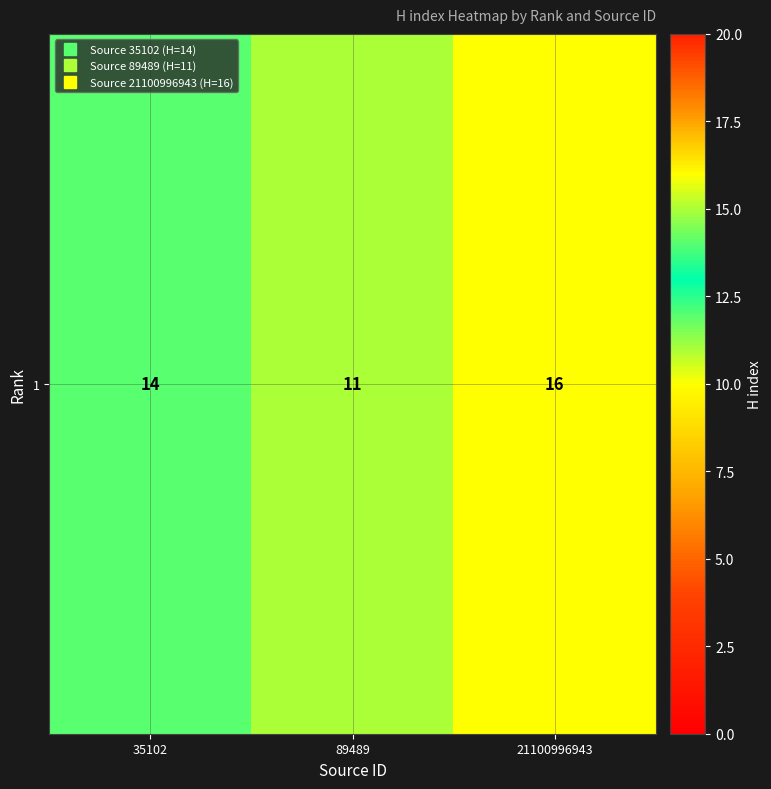

What is the change in value from 35102 to 21100996943?

+2